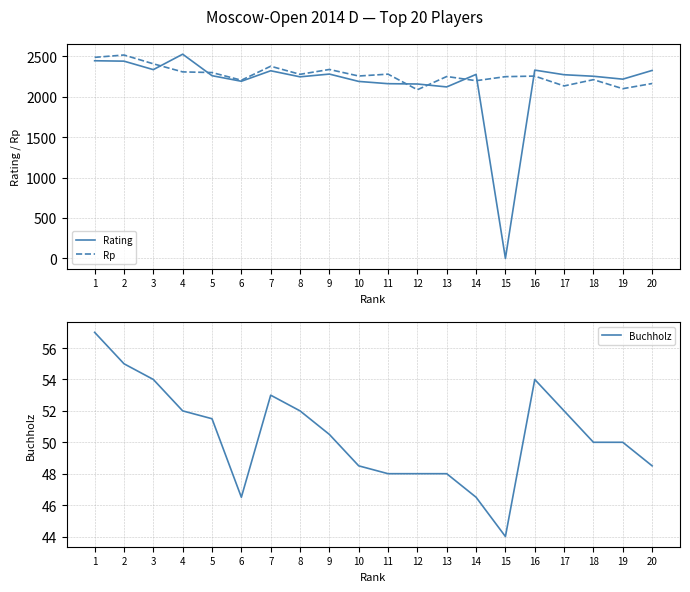

Is it true that Rp equals 3012.5 at 14?

False